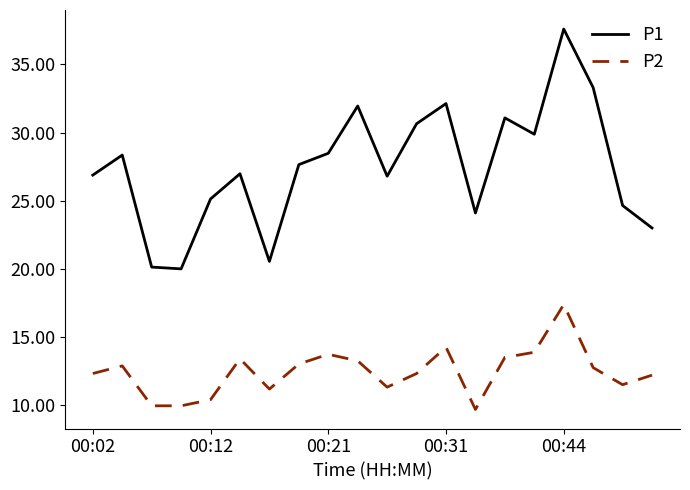

What is the difference between the maximum and minimum values in the P2 series?

7.7